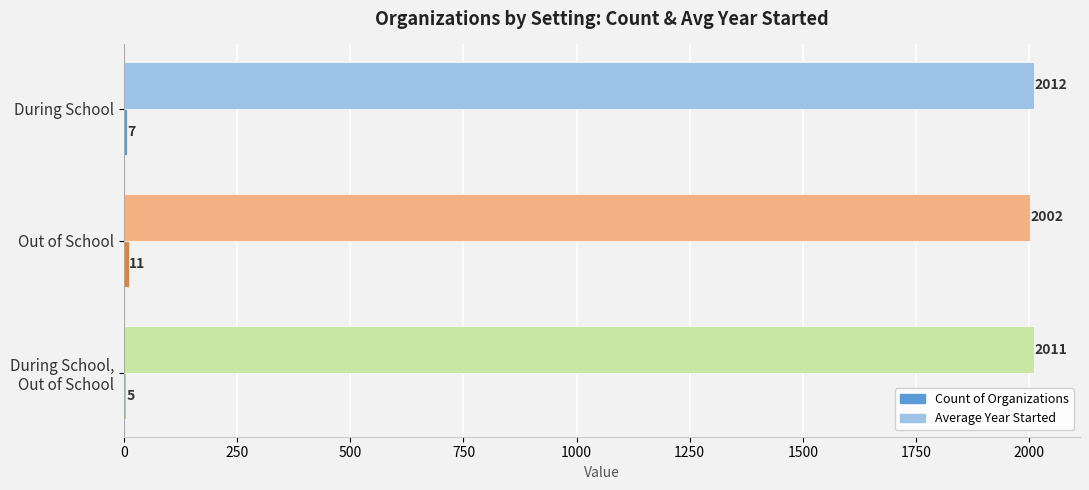

What is the maximum value shown in the chart?

2012